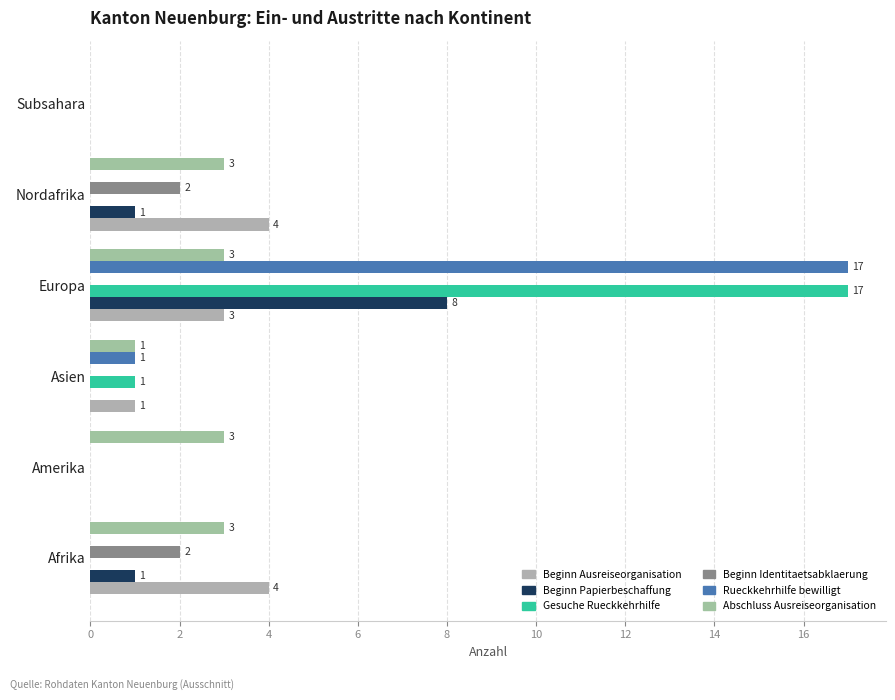

Count the number of categories in the chart.

6